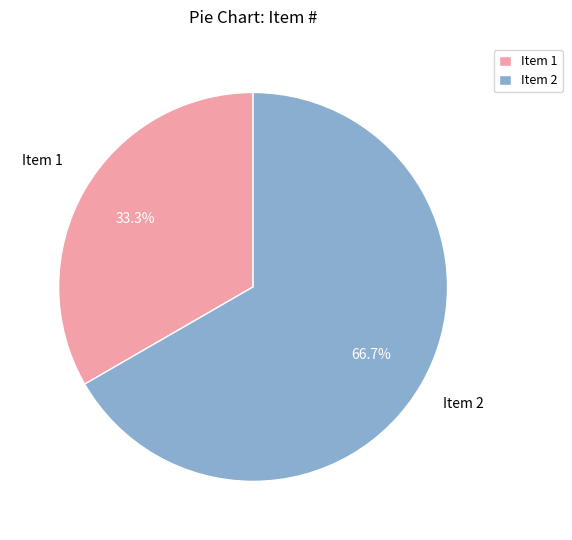

Between Item 2 and Item 1, which is larger?

Item 2